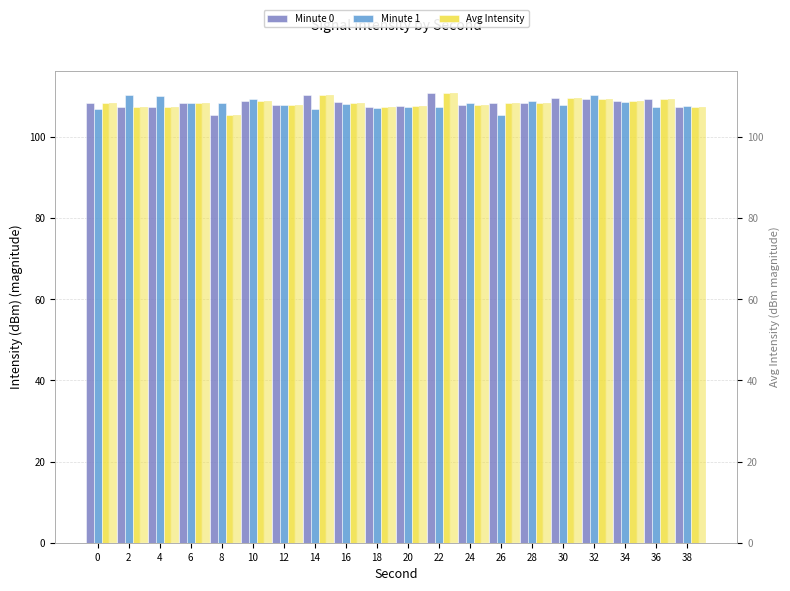

What is the spread (max minus min) of values at 20?

0.5